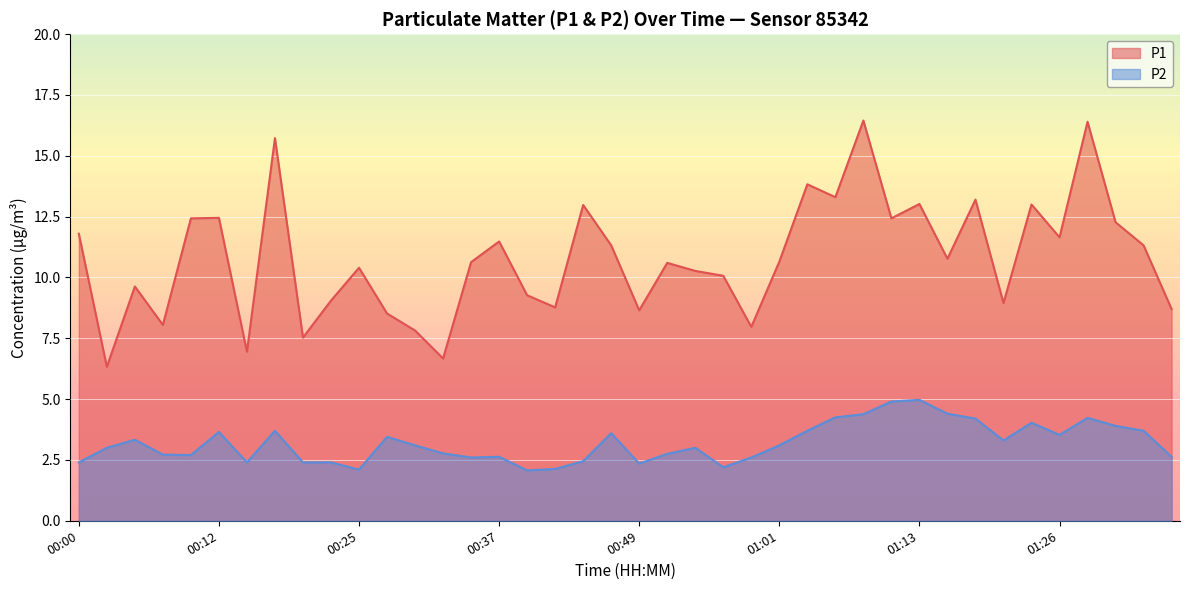

At which category does P2 reach its first local valley?

00:10